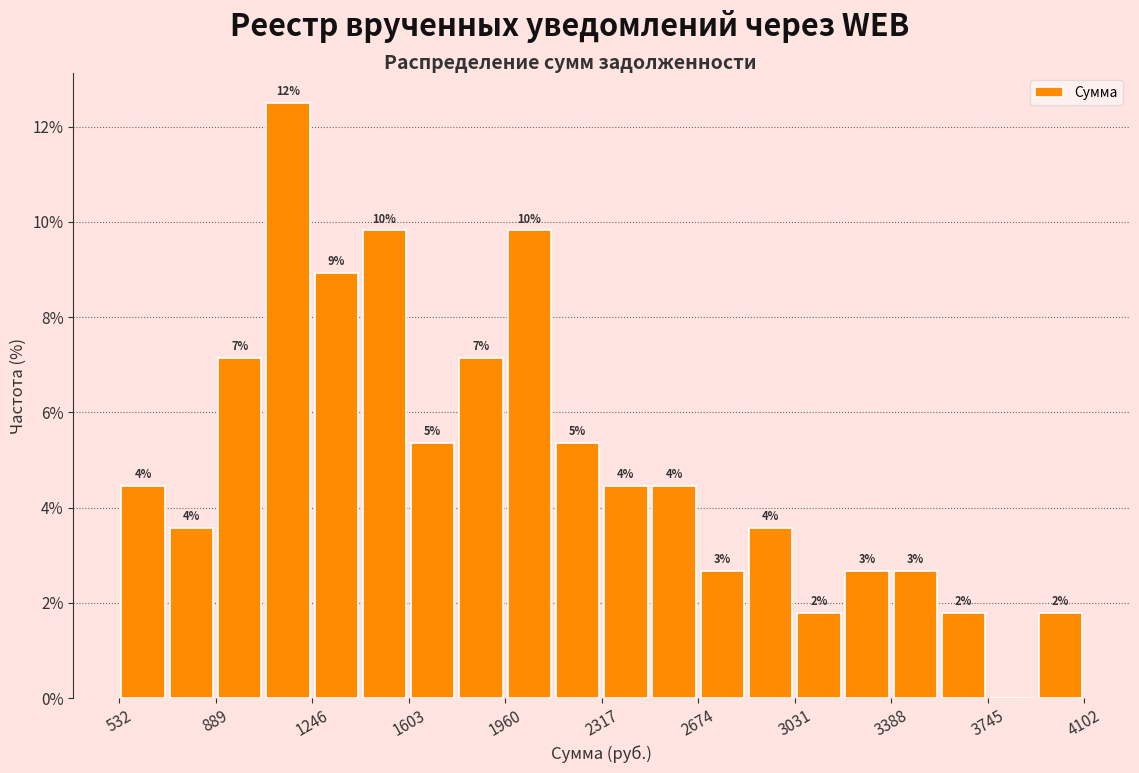

Around what value on the x-axis is the tallest bar? Give the approximate position of its centre, as read against the axis.

1150